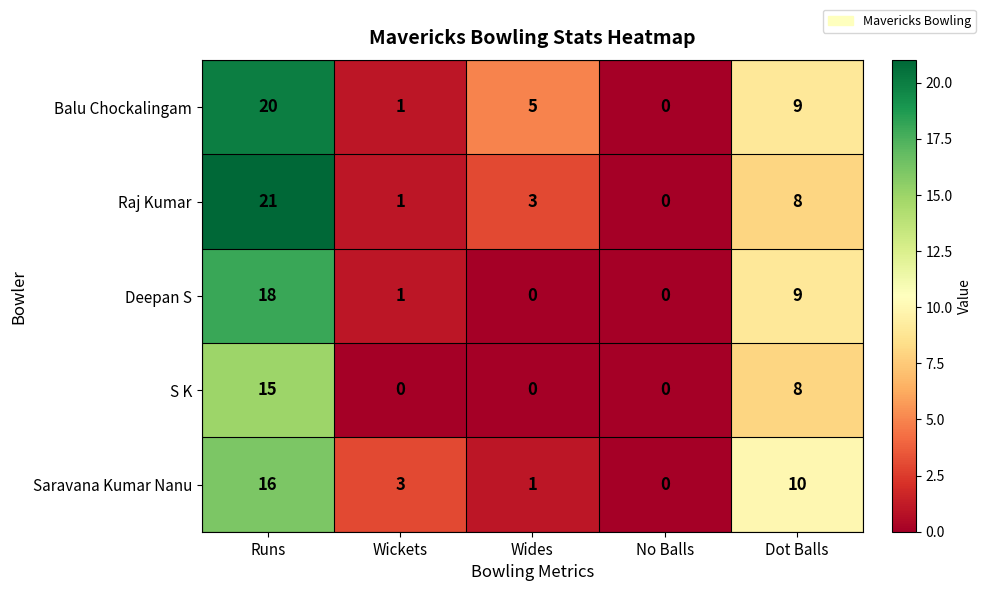

Reading left to right, extract all data points from this chart.

Balu Chockalingam: Runs=20	Wickets=1	Wides=5	No Balls=0	Dot Balls=9
Raj Kumar: Runs=21	Wickets=1	Wides=3	No Balls=0	Dot Balls=8
Deepan S: Runs=18	Wickets=1	Wides=0	No Balls=0	Dot Balls=9
S K: Runs=15	Wickets=0	Wides=0	No Balls=0	Dot Balls=8
Saravana Kumar Nanu: Runs=16	Wickets=3	Wides=1	No Balls=0	Dot Balls=10